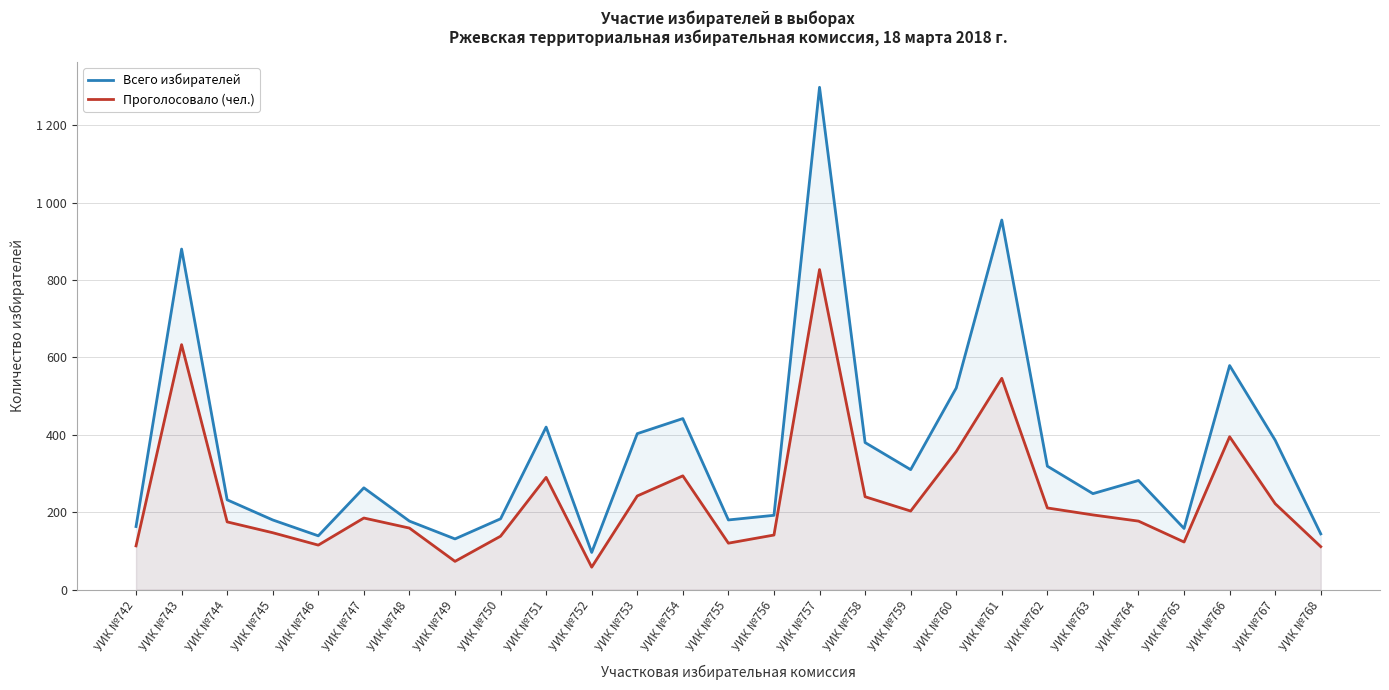

Is it true that Проголосовало (чел.) equals 542 at УИК №766?

False